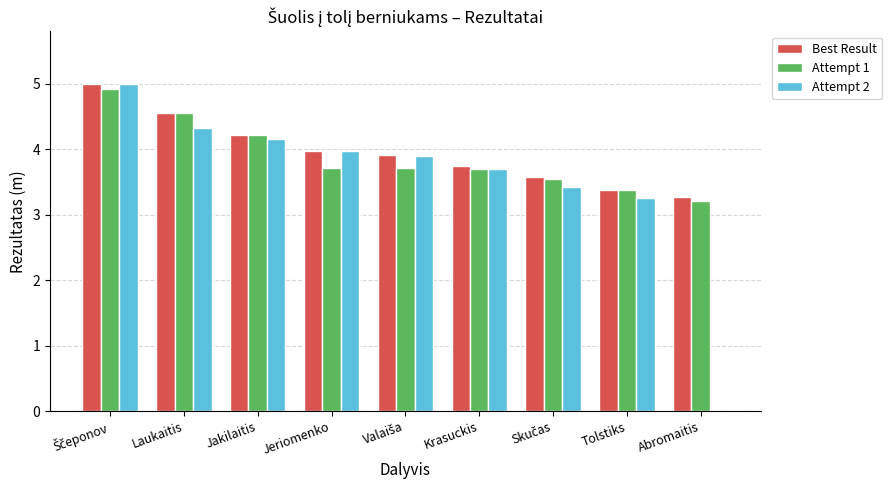

The value of Attempt 2 at Tolstiks is 1.2. True or false?

False